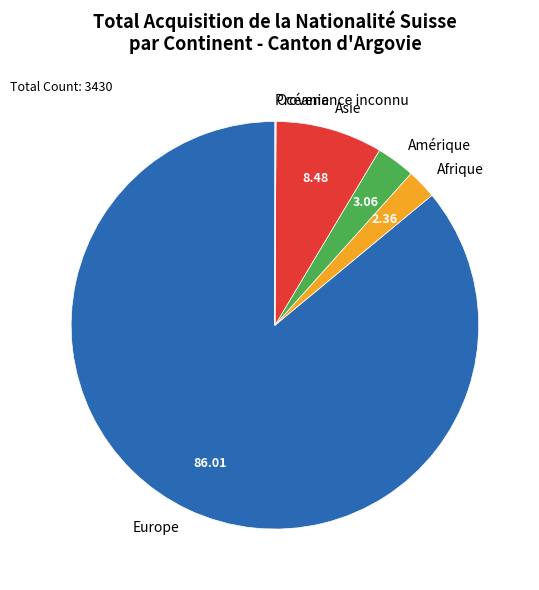

What is the majority slice?

Europe